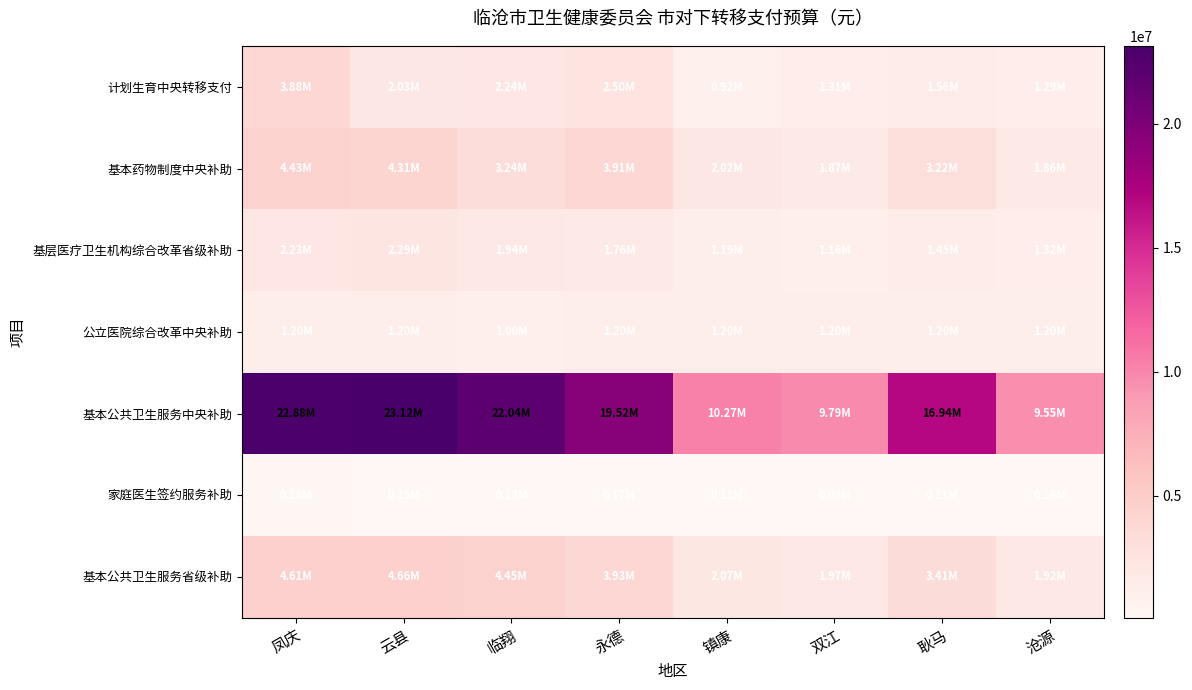

How many data points does each series have?

8